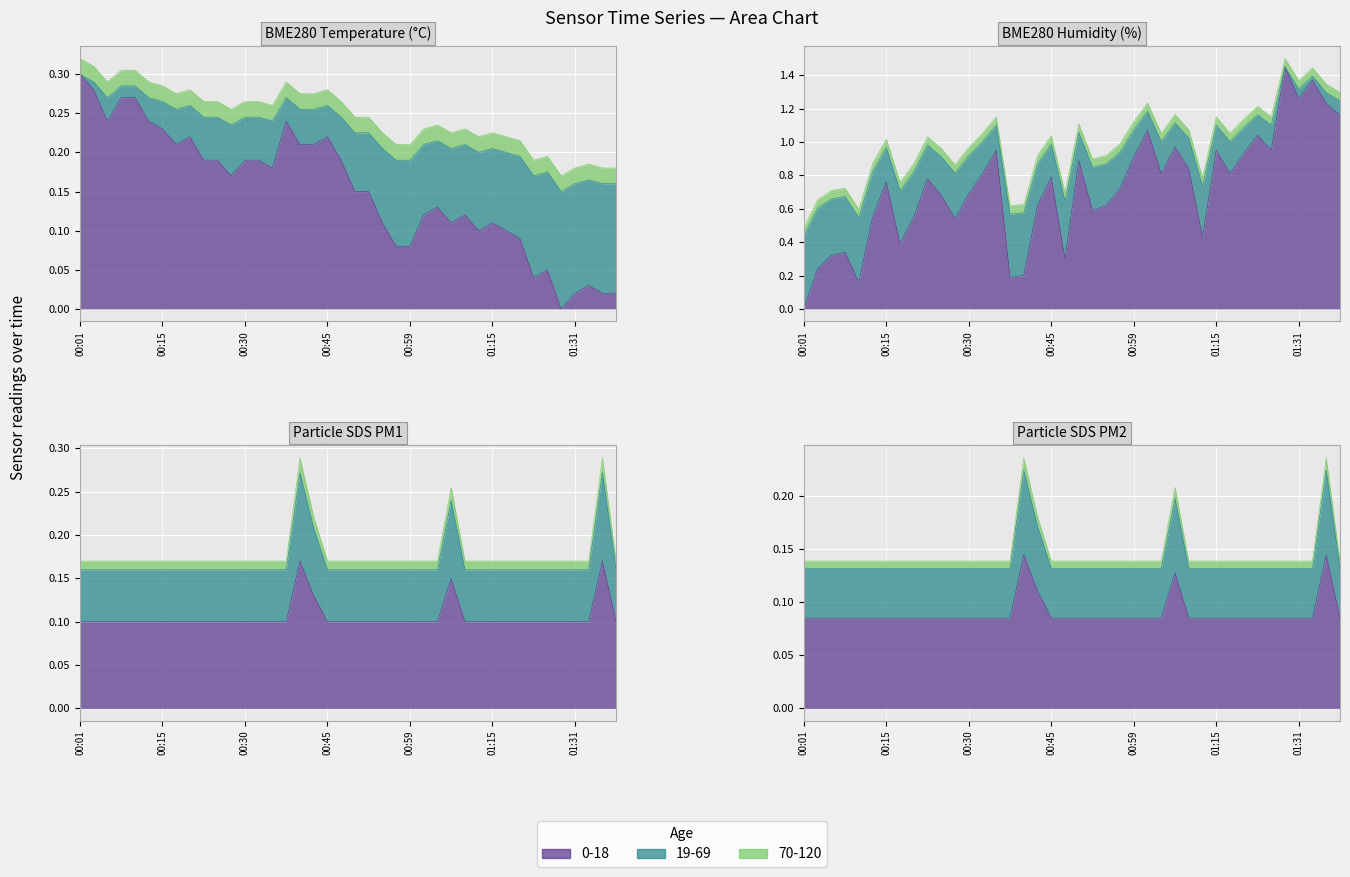

What is the highest value of the BME280_humidity series?

1.5